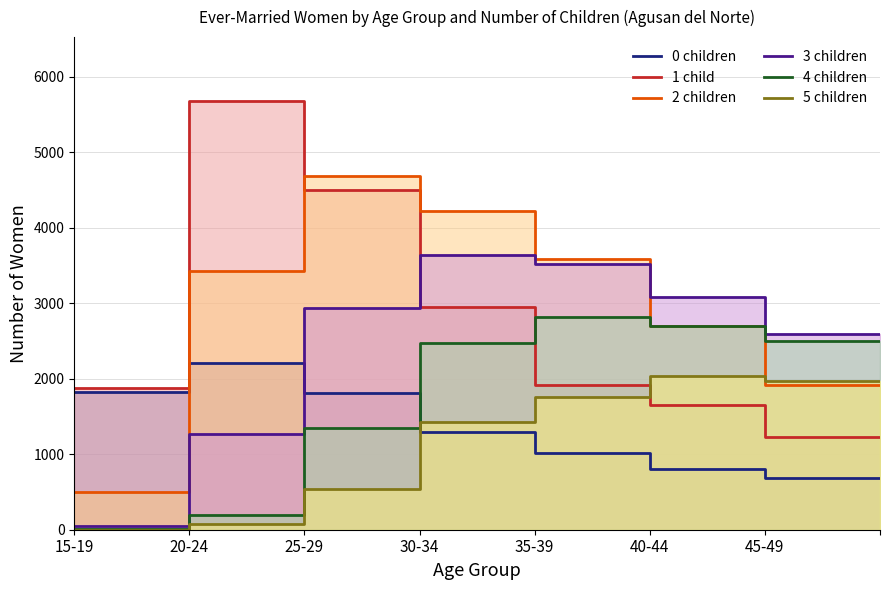

Which series has the largest total across all categories?

2 children